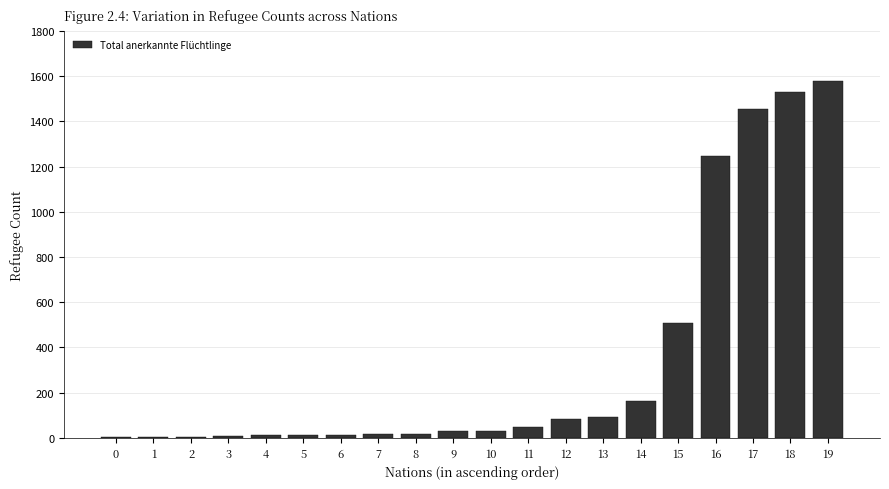

How many distinct data groups are displayed?

1